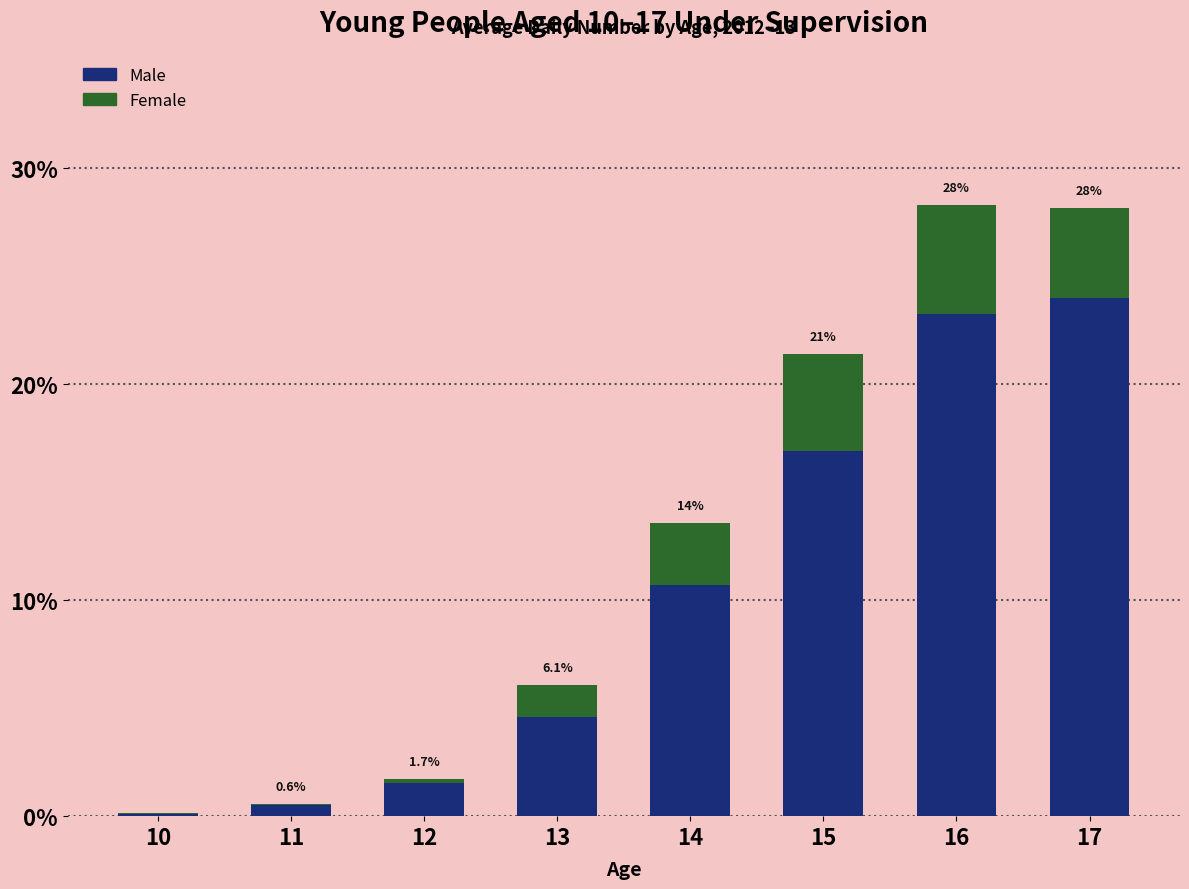

Reading left to right, what are the values for Male?

10=0.1	11=0.5	12=1.5	13=4.6	14=10.7	15=16.9	16=23.3	17=24.0